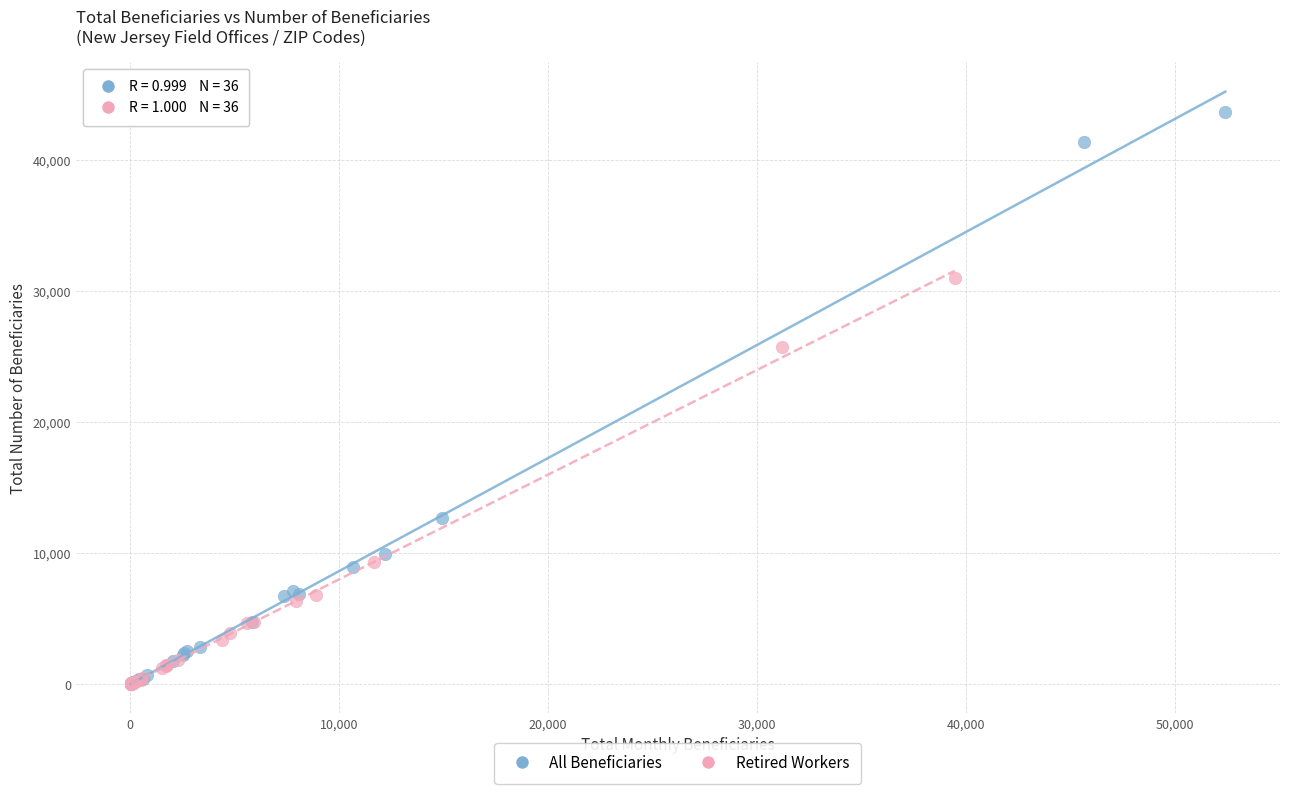

Which series contains the highest Y value?

All Beneficiaries